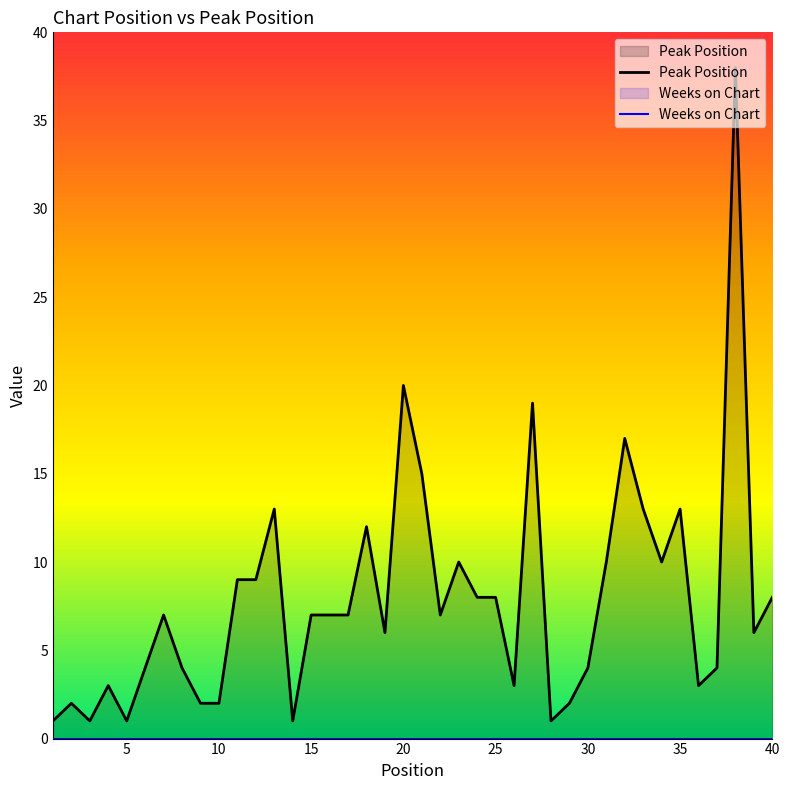

Count the number of values greater than 7.

17